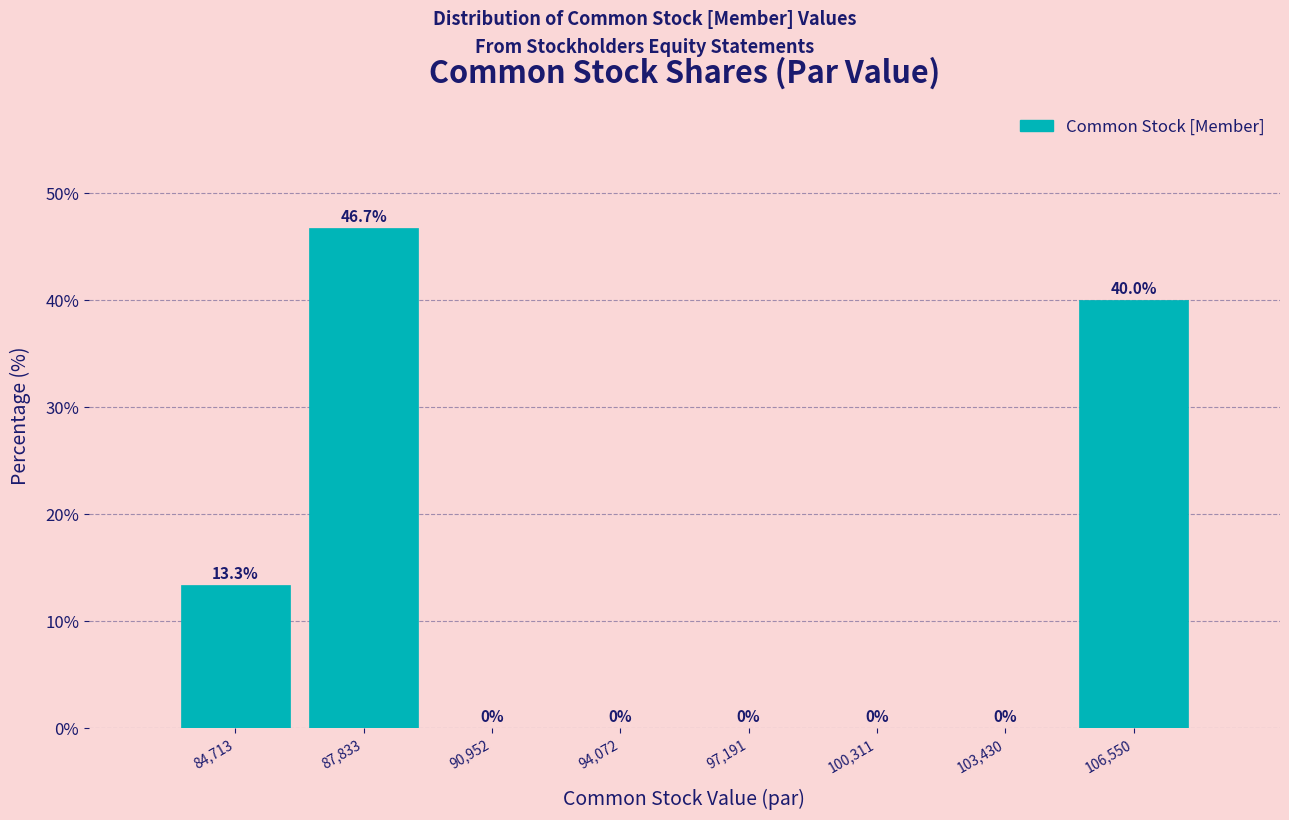

Reading left to right, transcribe this chart: for each bar, give the range it covers on the x-axis and its height. The bar edges are not printed on the chart, so give them approximately, as read against the axis.

83000 to 86500: 13.3
86500 to 89500: 46.7
89500 to 92500: 0.0
92500 to 95500: 0.0
95500 to 99000: 0.0
99000 to 102000: 0.0
102000 to 105000: 0.0
105000 to 108000: 40.0